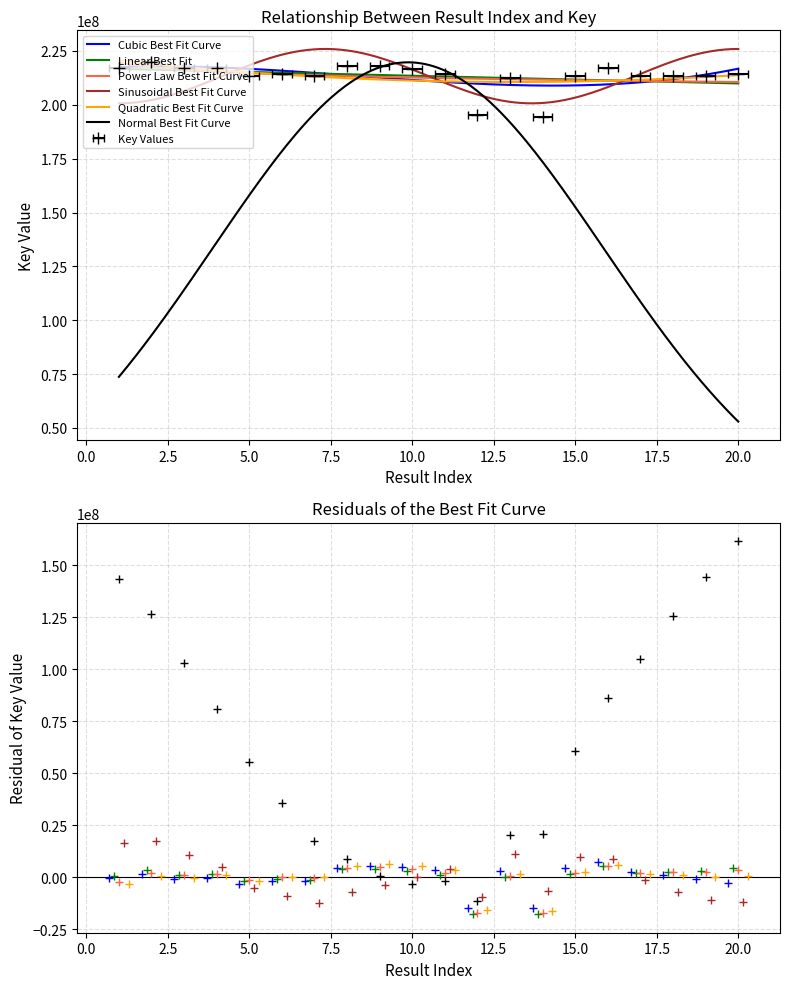

At which category does the data reach its first local peak?

2